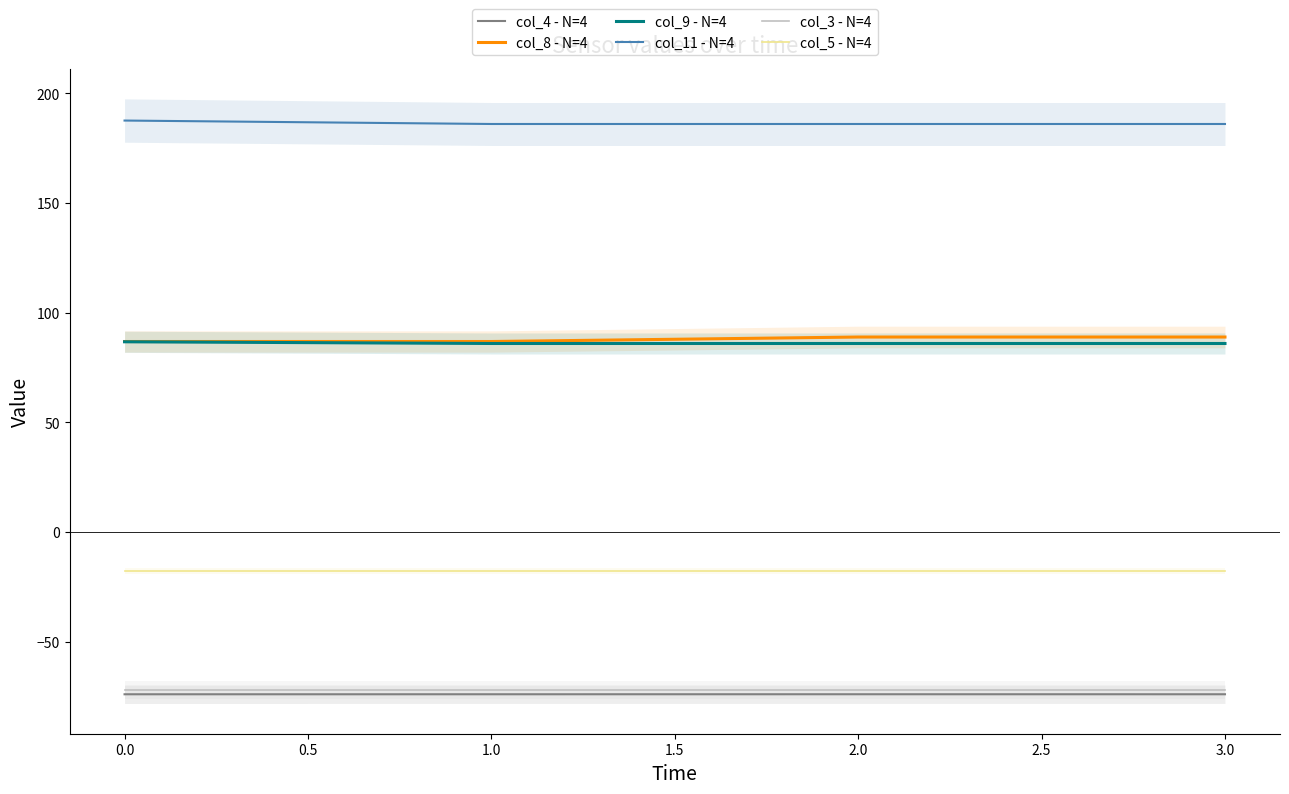

True or false: col_11 - N=4 and col_9 - N=4 intersect in this chart.

False